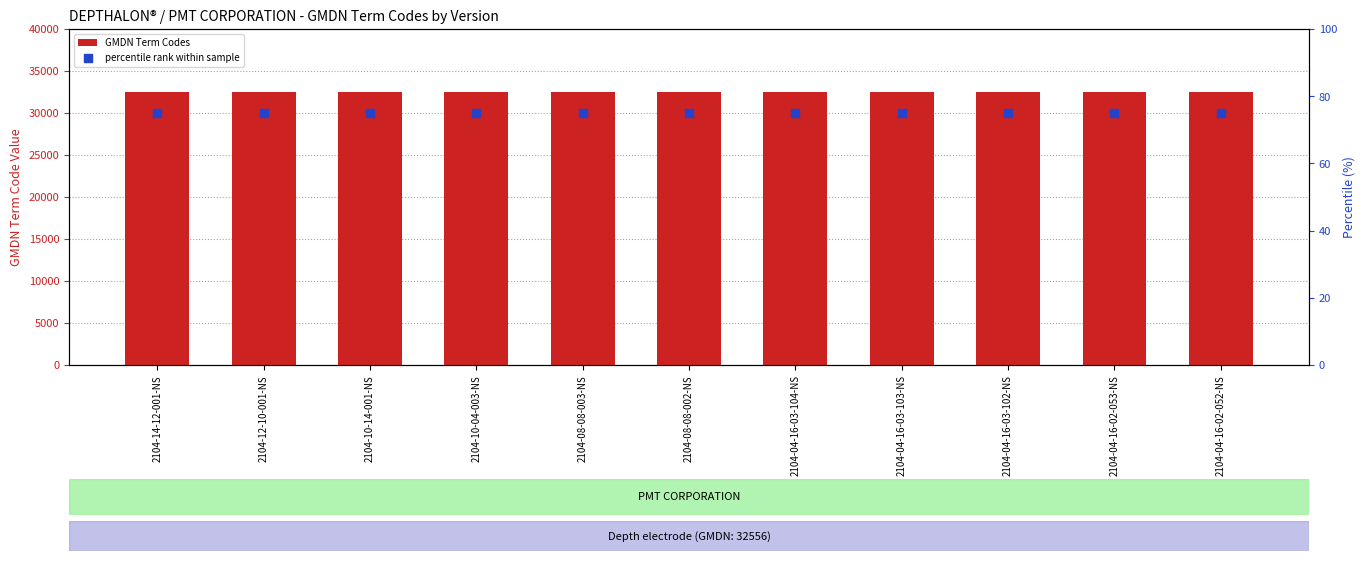

At how many categories does at least one series exceed 2836?

11